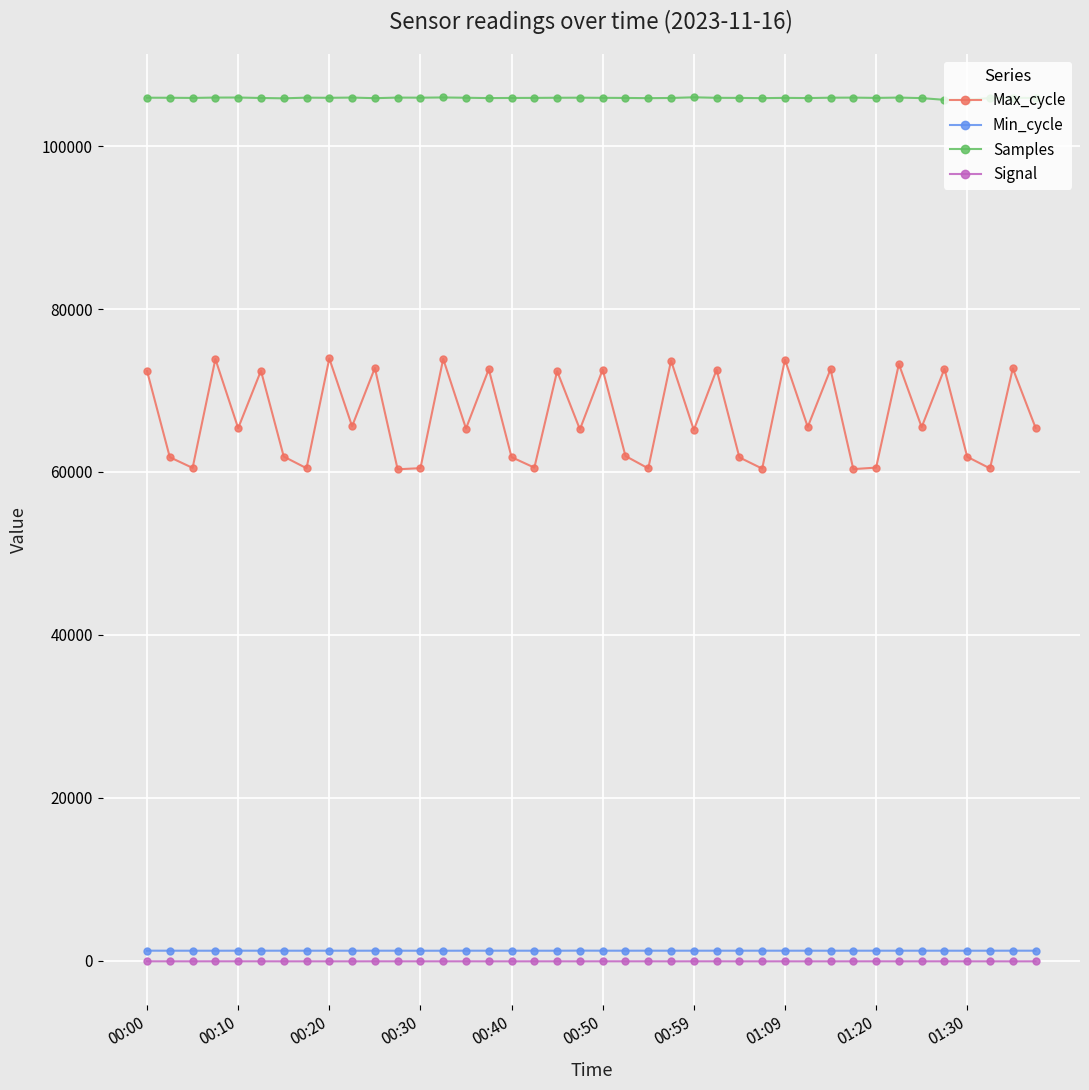

Which series has the largest total across all categories?

Samples